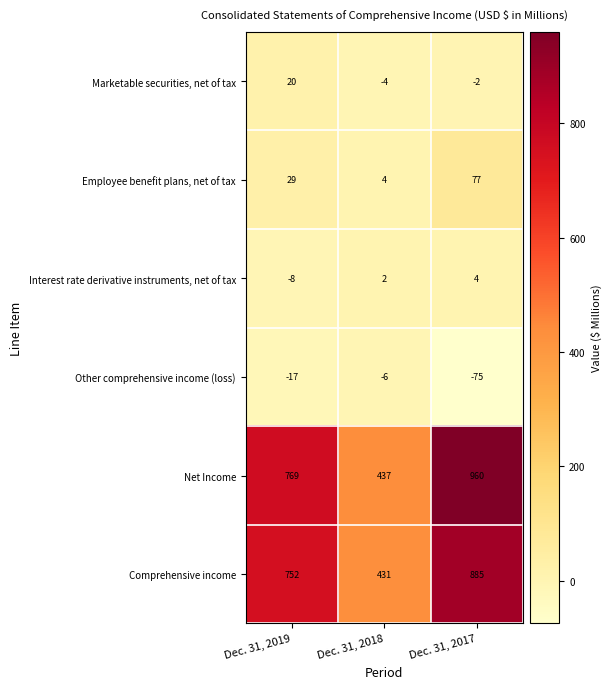

What is the difference between the maximum and minimum values in the Employee benefit plans, net of tax series?

73